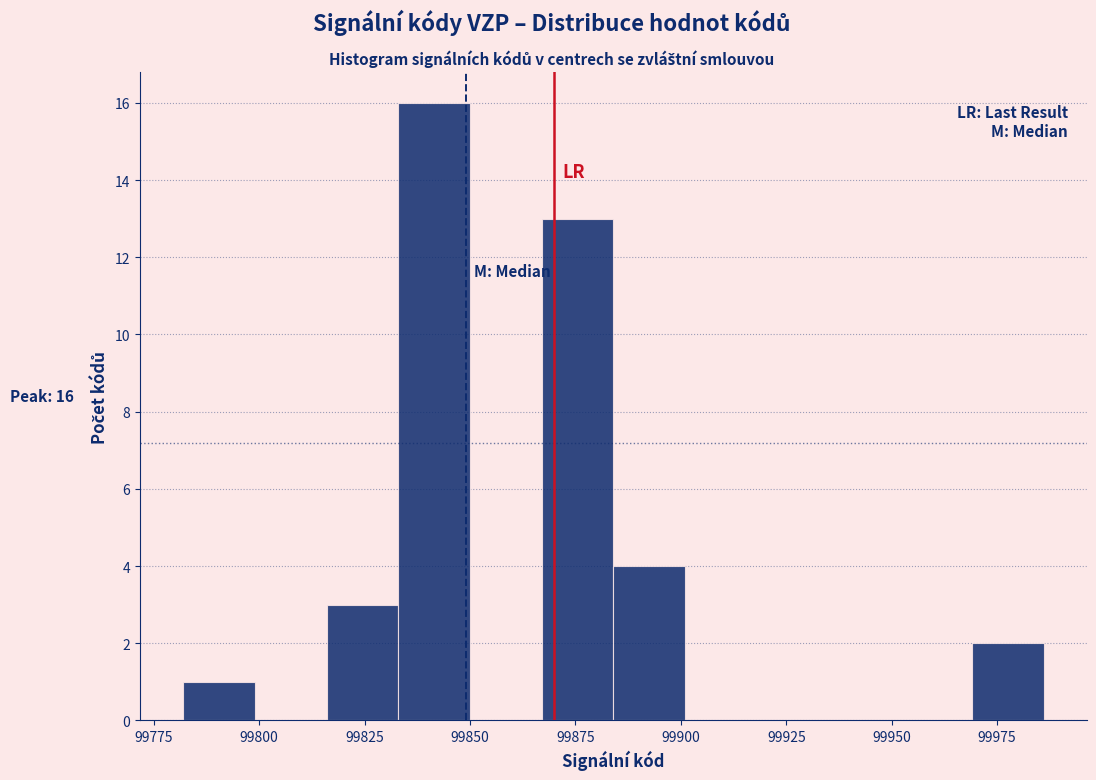

Read against the x-axis, roughly where is the centre of the tallest bar?

99840